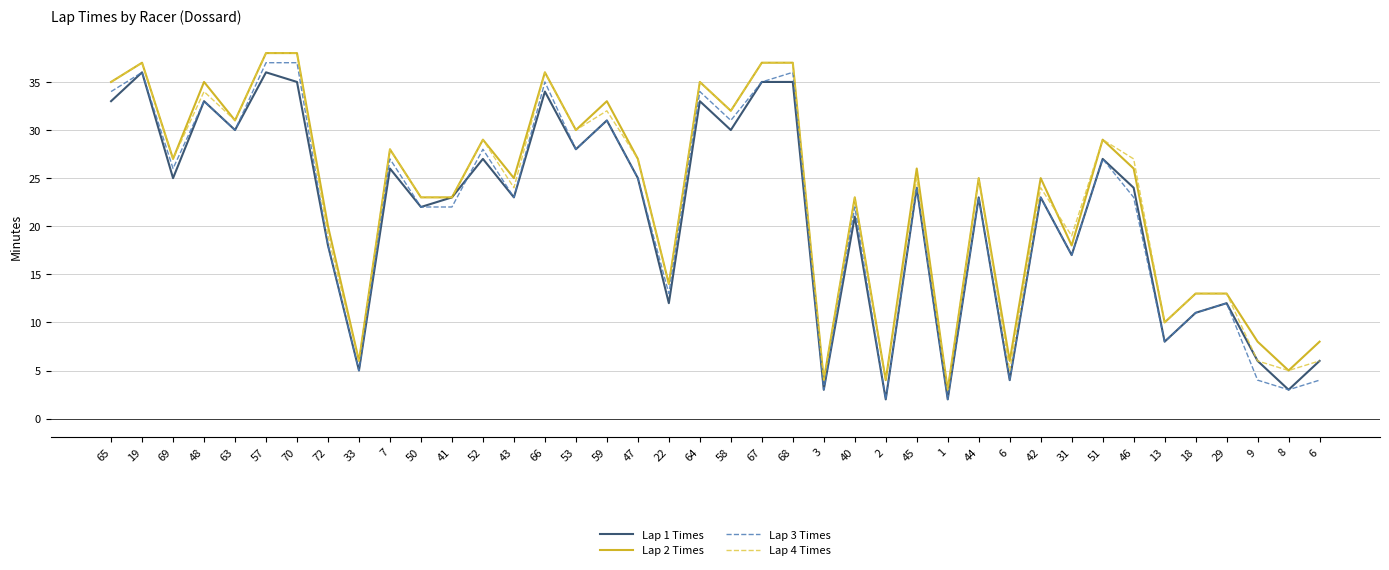

True or false: Lap 2 Times and Lap 3 Times cross at least once.

False